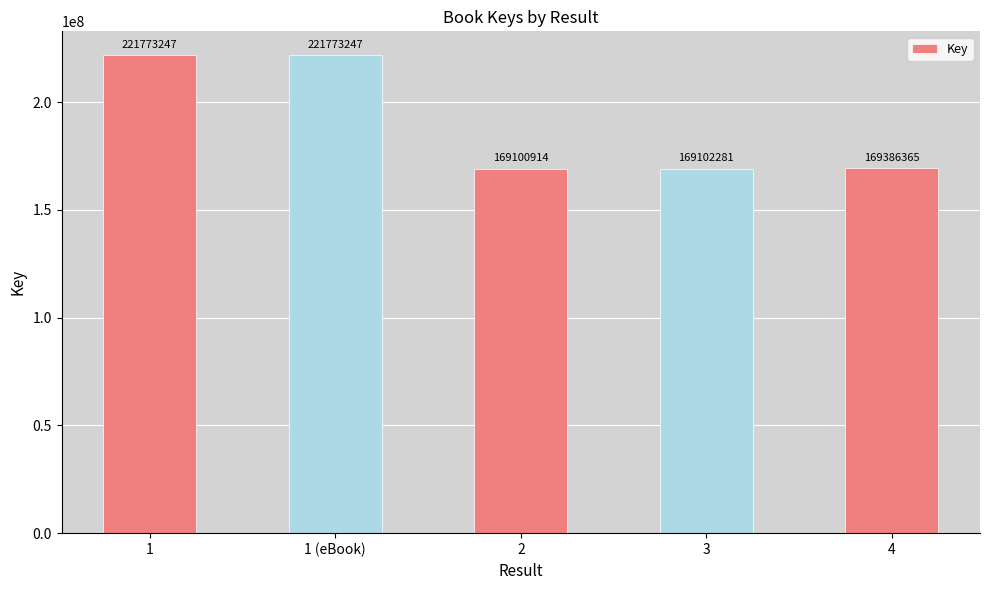

Does the chart contain stacked bars?

No